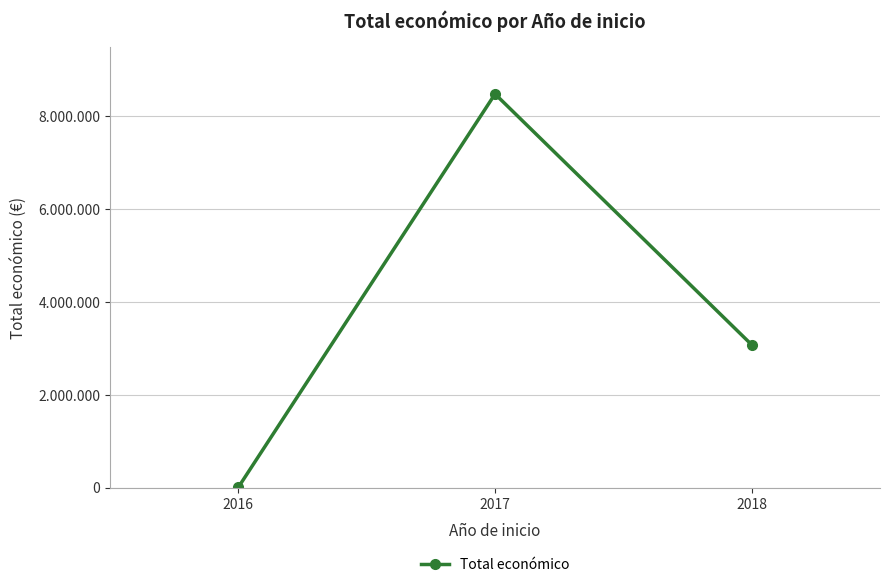

Is this an area chart (filled region under the line)?

No